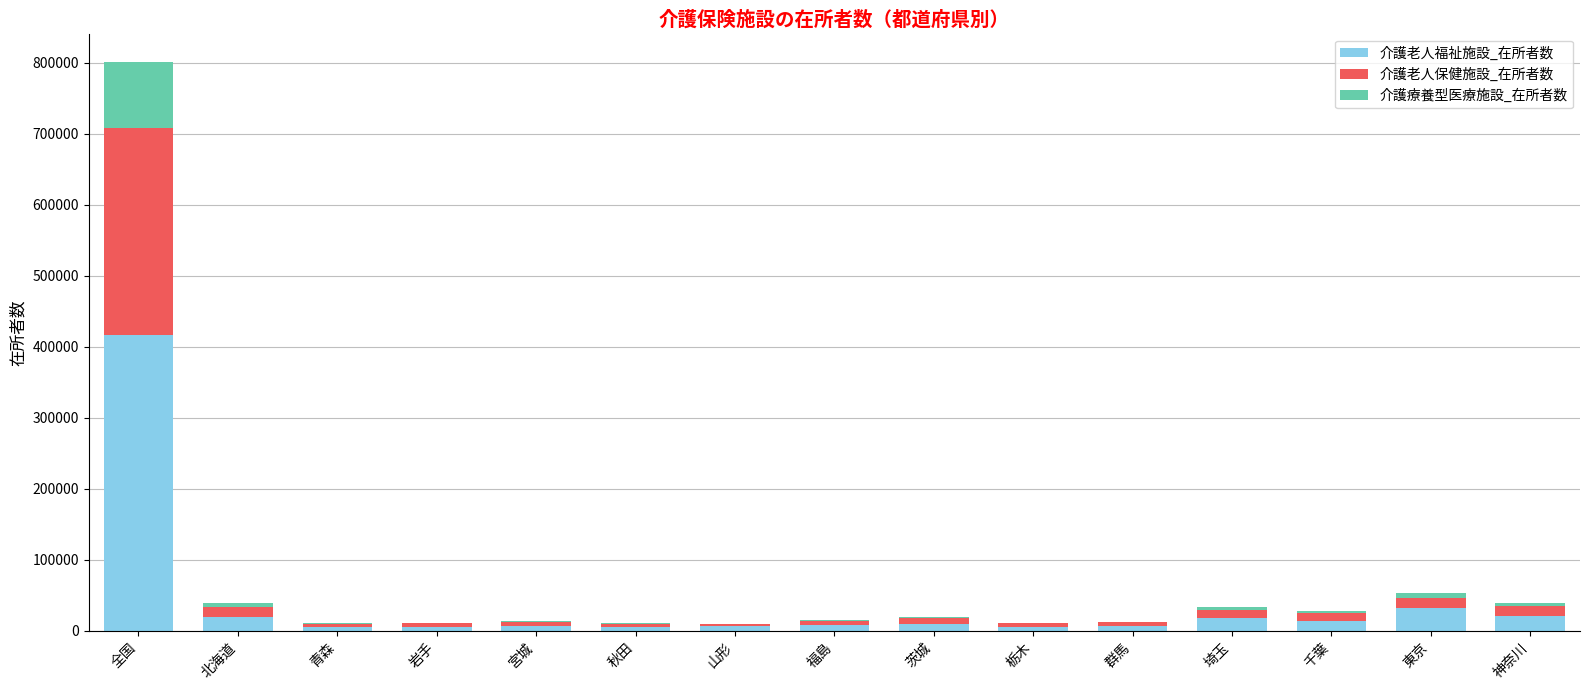

Count the number of data series in this chart.

3